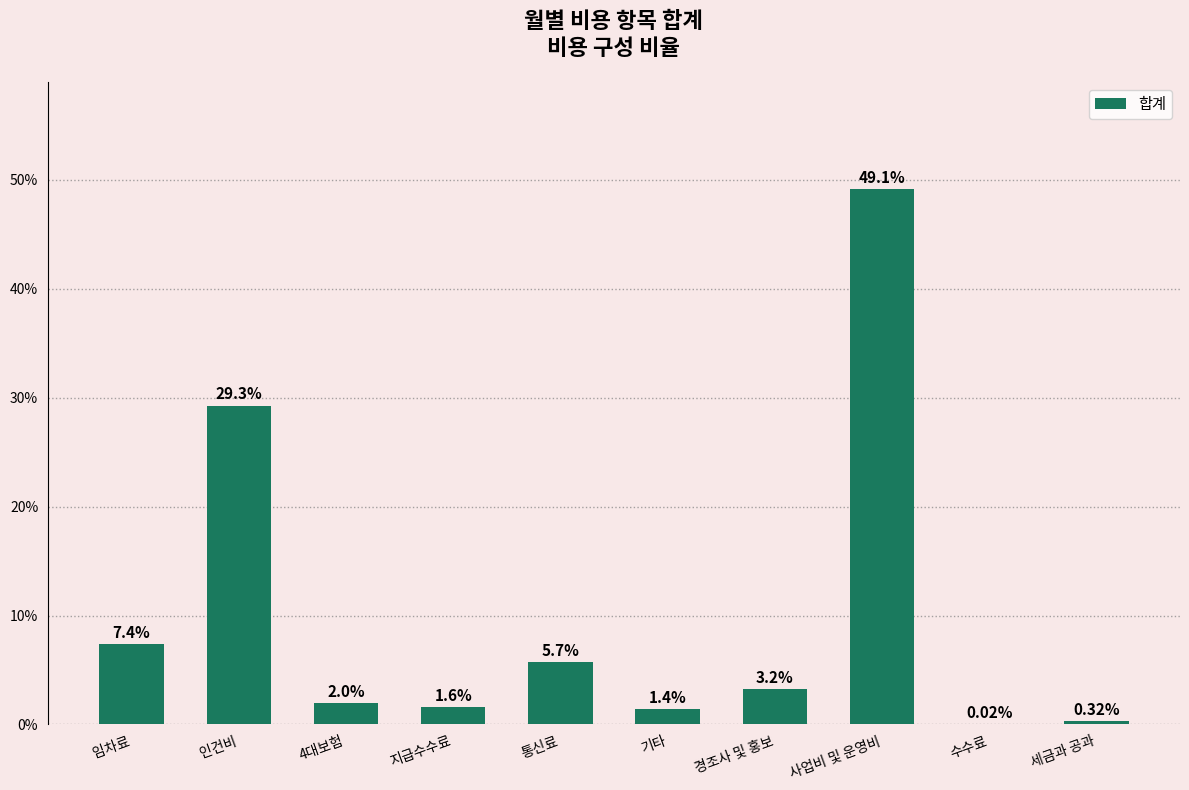

What is the sum of all values?

100.0